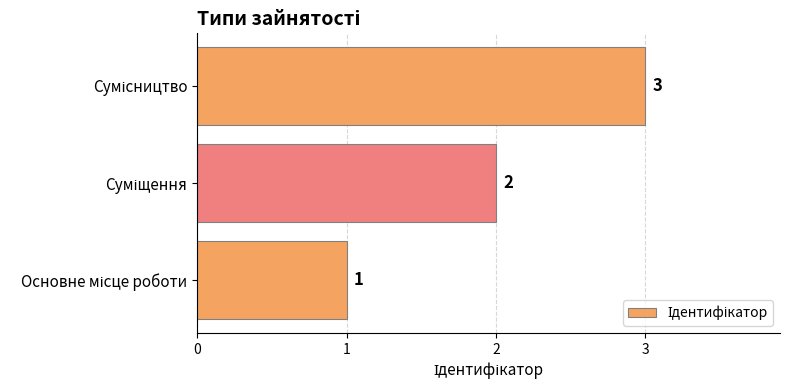

What is the greatest value displayed?

3